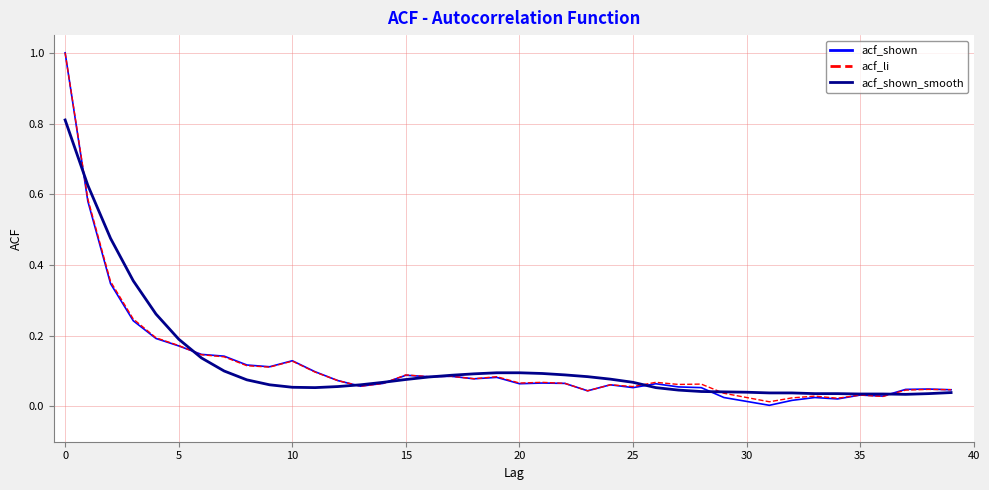

Which series has the widest spread of values?

acf_shown